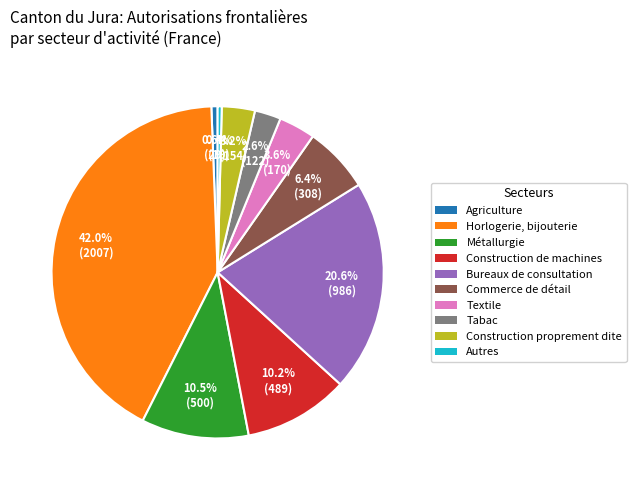

Rank the categories by value from highest to lowest.

Horlogerie, bijouterie, Bureaux de consultation, Métallurgie, Construction de machines, Commerce de détail, Textile, Construction proprement dite, Tabac, Agriculture, Autres